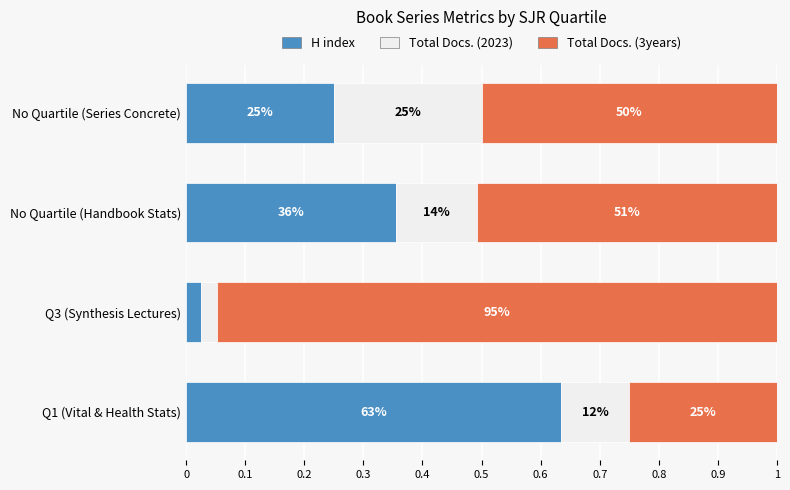

What is the sum of all Total Docs. (2023) values?

0.5